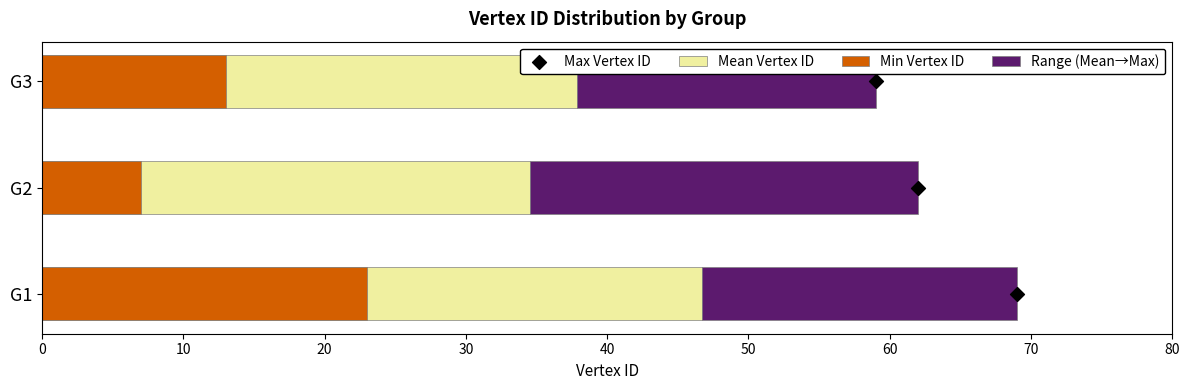

At how many categories does at least one series exceed 3?

3